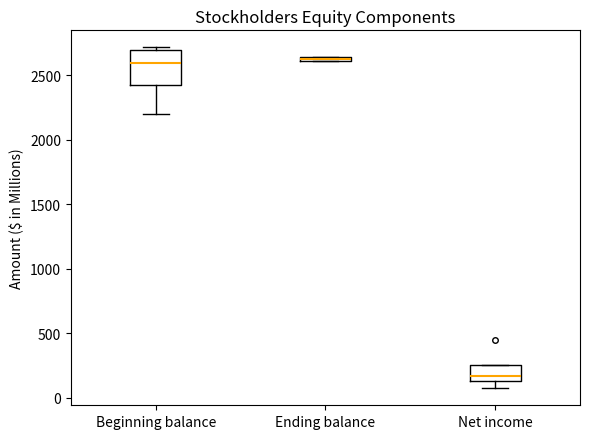

Comparing the boxes themselves (not the whiskers), which one is the tallest?

Beginning balance